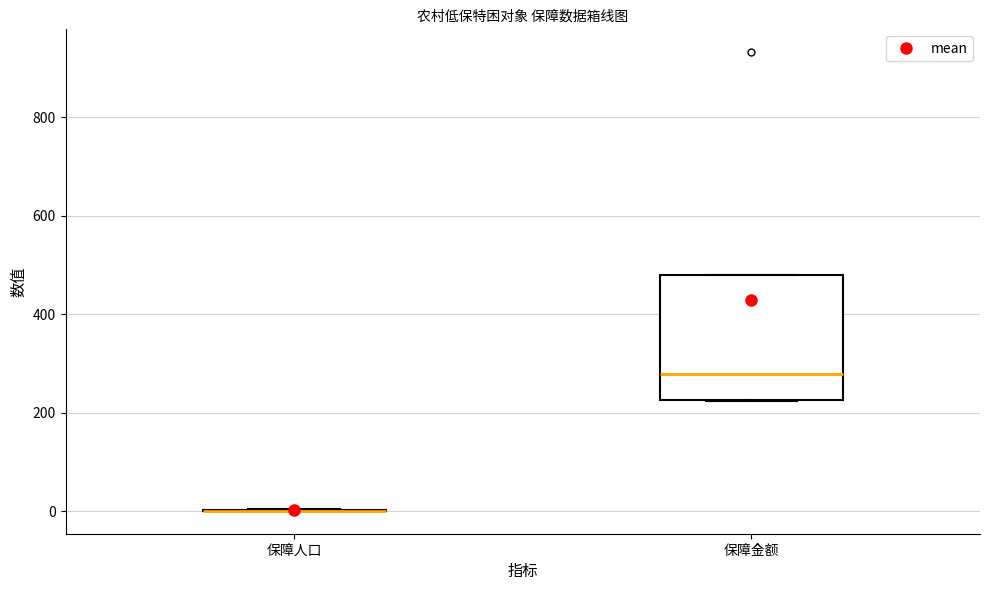

Which box is the tallest, from its lower edge to its upper edge?

保障金额